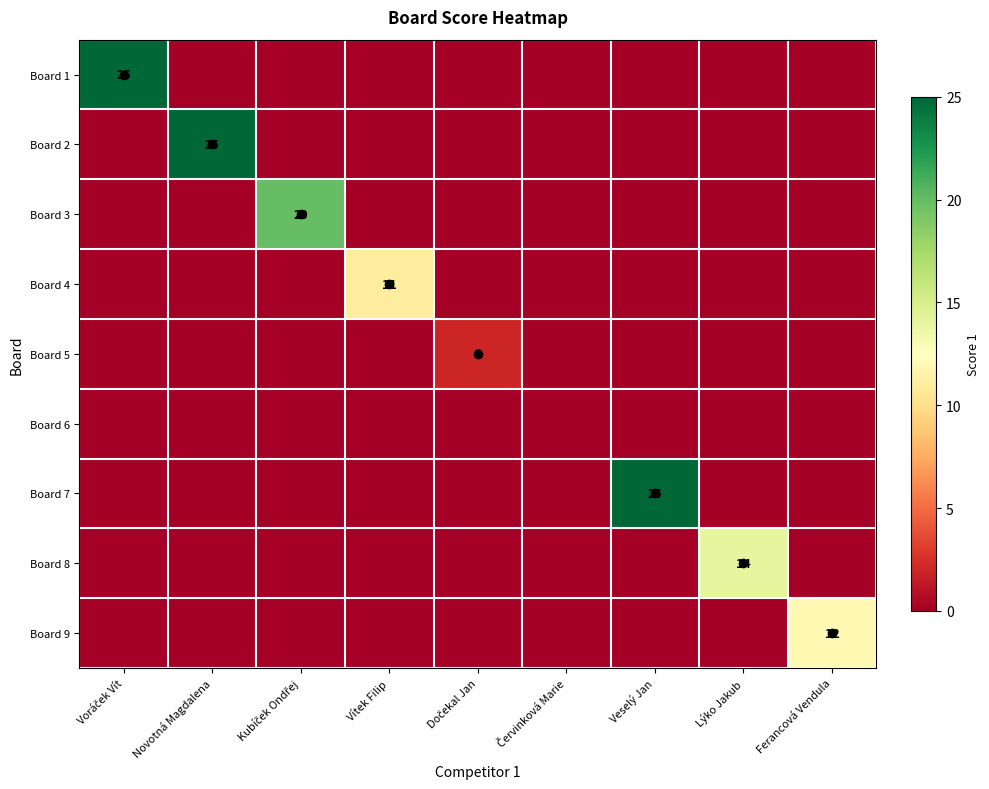

Is the value of Board 7 at Lýko Jakub greater than the value of Board 1 at Lýko Jakub?

No